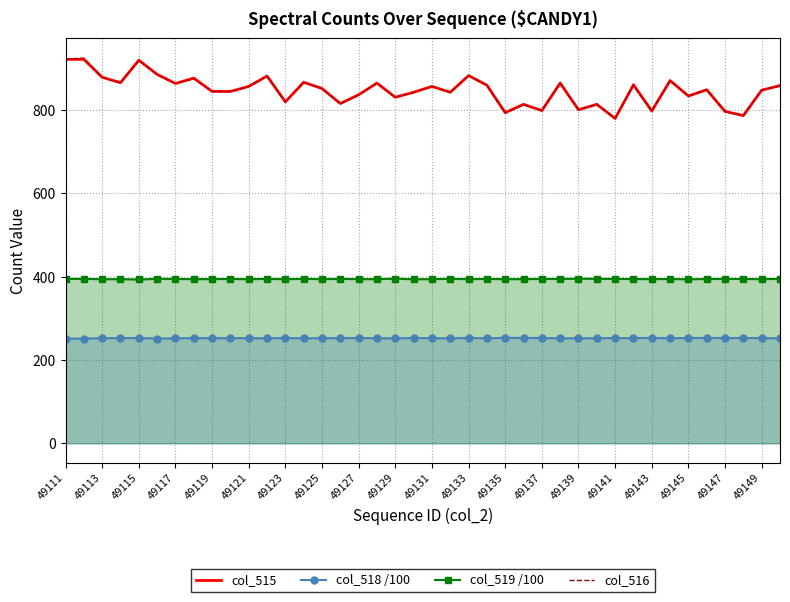

Reading left to right, extract all data points from this chart.

col_519 (line): 394.6	394.9	393.9	394.2	393.3	395.0	394.6	394.1	394.3	394.6	394.1	394.7	394.1	394.8	394.2	394.8	394.2	394.1	395.2	393.9	394.2	394.9	394.1	394.7	394.1	394.3	394.6	394.6	395.3	394.9	394.8	394.4	394.3	394.4	393.9	394.5	394.5	394.6	394.1	394.8
col_518 (line): 251.6	251.2	252.6	252.5	252.8	251.5	252.1	252.4	252.6	252.3	252.7	251.8	253.0	251.9	252.7	252.4	252.8	252.6	251.8	253.0	252.5	252.0	253.0	252.0	253.3	252.9	252.8	252.1	252.0	252.3	252.8	252.4	253.1	252.2	253.1	252.8	252.8	252.8	252.8	251.9
col_515 (line): 922.0	922.0	879.0	866.0	920.0	886.0	864.0	877.0	845.0	845.0	857.0	882.0	820.0	867.0	852.0	816.0	837.0	865.0	831.0	843.0	857.0	843.0	883.0	860.0	794.0	814.0	799.0	865.0	801.0	814.0	780.0	861.0	798.0	871.0	834.0	849.0	797.0	787.0	848.0	859.0
col_516 (line): 922.0	926.0	879.0	865.0	919.0	885.0	864.0	875.0	845.0	844.0	857.0	882.0	820.0	867.0	852.0	815.0	836.0	865.0	831.0	842.0	857.0	843.0	883.0	860.0	793.0	813.0	799.0	865.0	801.0	814.0	780.0	860.0	797.0	871.0	834.0	849.0	796.0	787.0	848.0	858.0